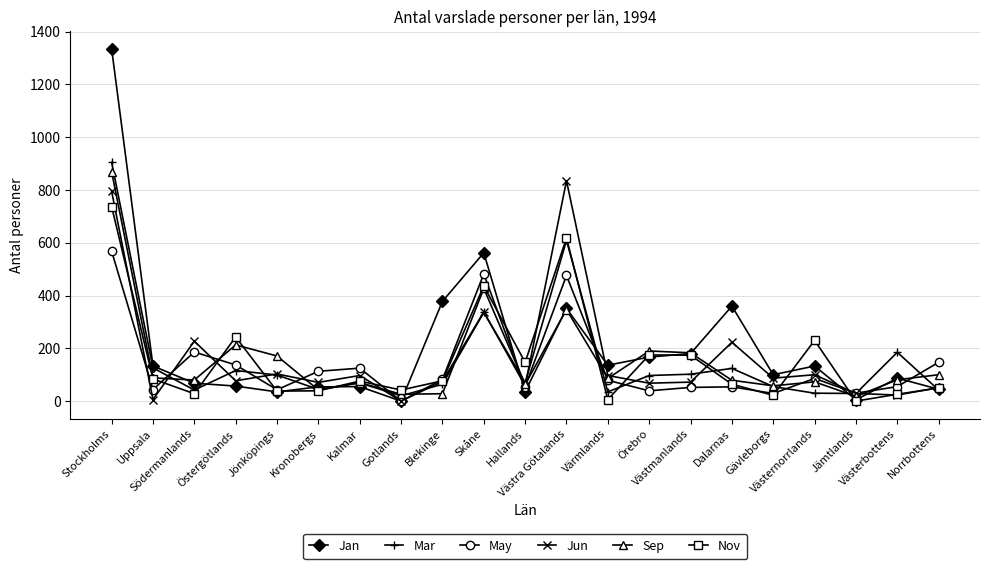

What is the highest value of the Sep series?

869